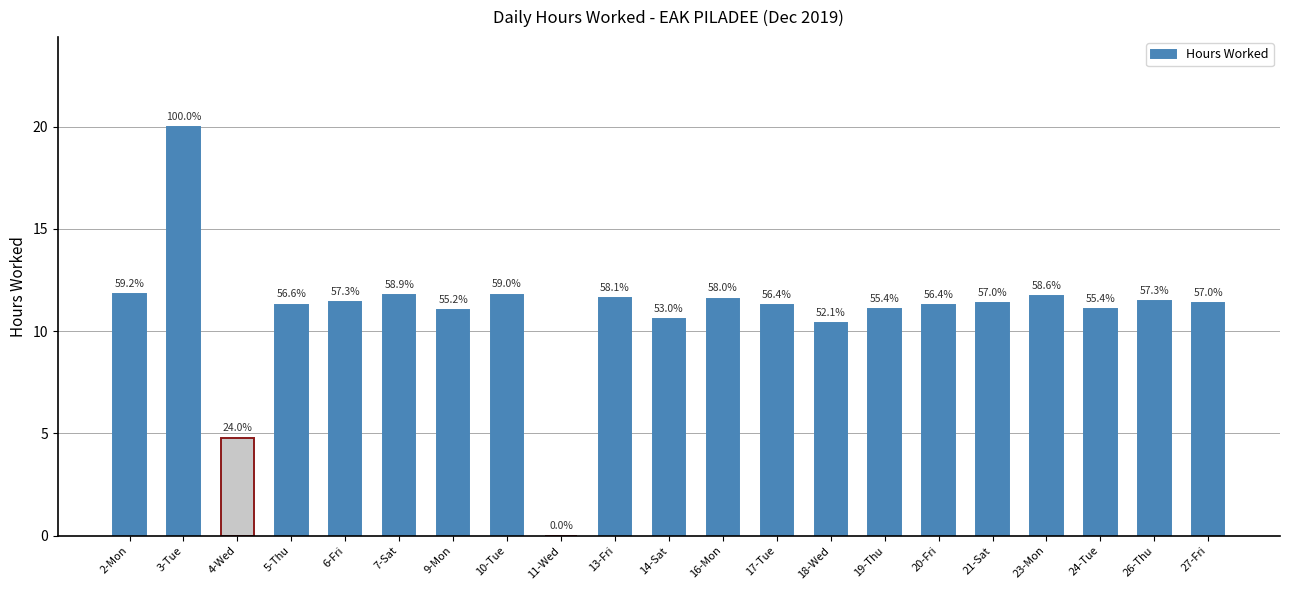

The chart shows a value of 2.5 at 18-Wed. True or false?

False